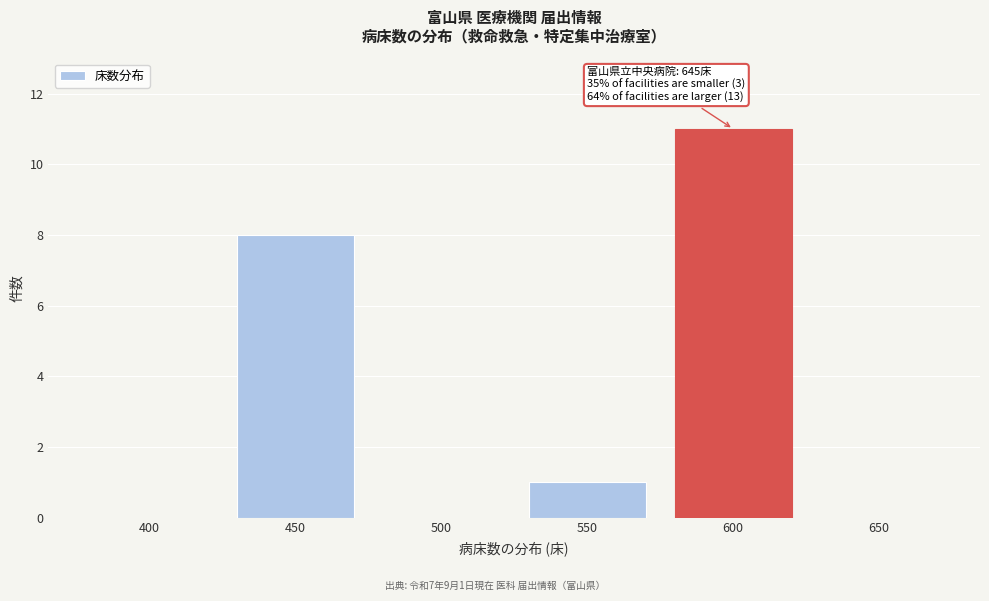

Reading right to left, what are all the values shown in this chart?

650=0	600=11	550=1	500=0	450=8	400=0